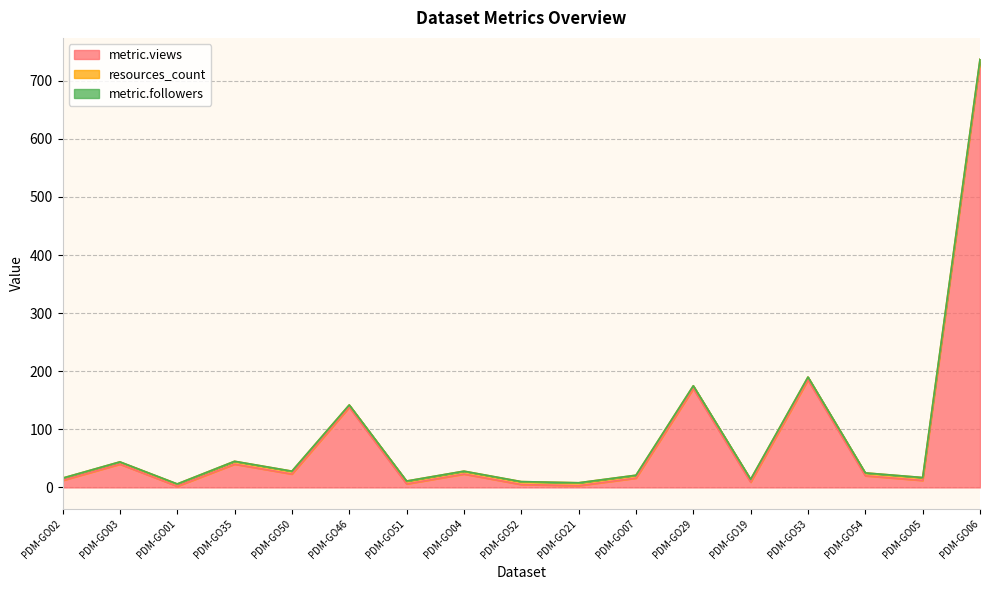

How many distinct data groups are displayed?

3